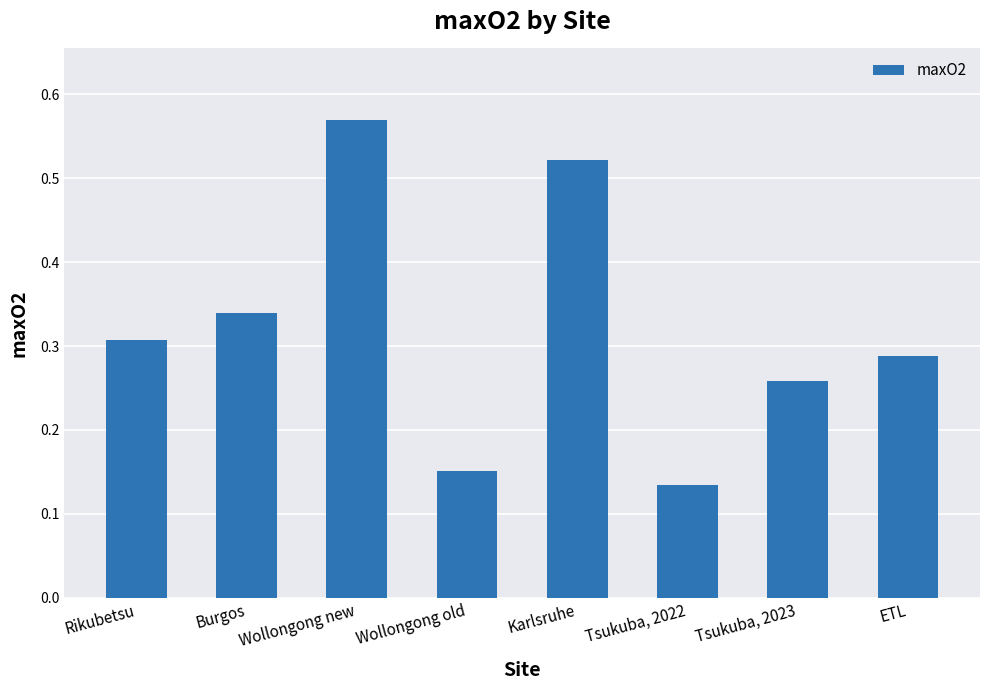

At which category does the chart reach its peak across all series?

Wollongong new